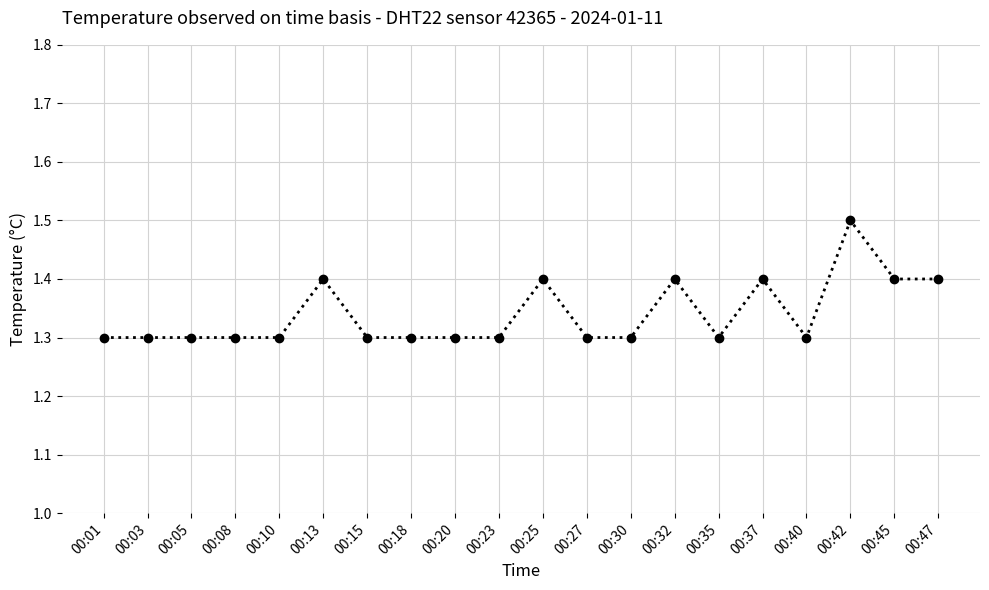

Reading right to left, extract all data points from this chart.

00:47=1.4	00:45=1.4	00:42=1.5	00:40=1.3	00:37=1.4	00:35=1.3	00:32=1.4	00:30=1.3	00:27=1.3	00:25=1.4	00:23=1.3	00:20=1.3	00:18=1.3	00:15=1.3	00:13=1.4	00:10=1.3	00:08=1.3	00:05=1.3	00:03=1.3	00:01=1.3